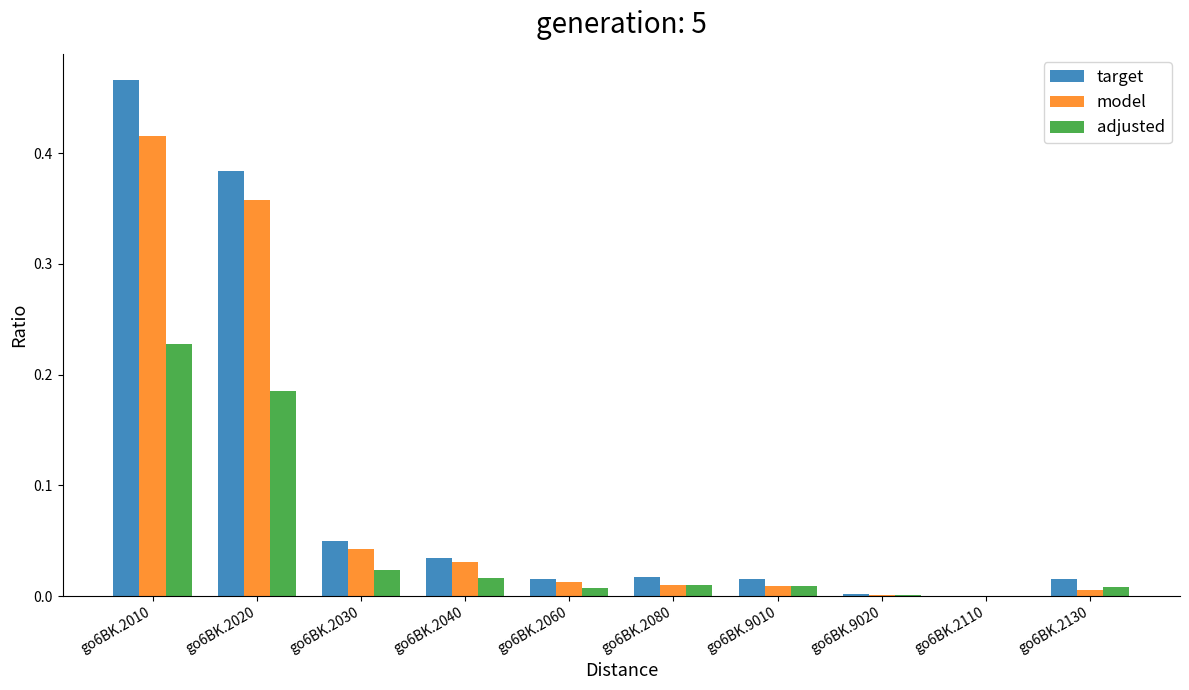

What is the sum of all target values?

1.0